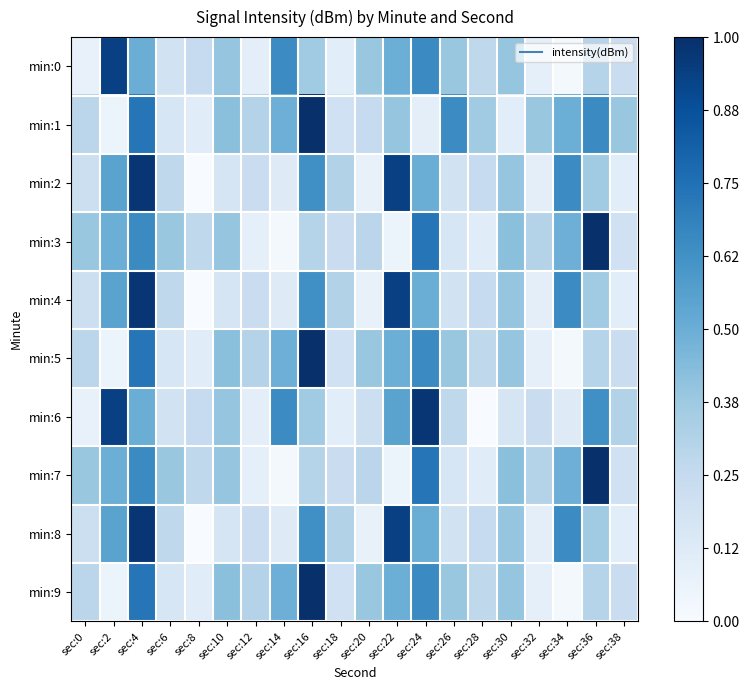

Rank the series at sec:6 from highest to lowest value.

min:3, min:7, min:2, min:4, min:8, min:0, min:6, min:1, min:5, min:9